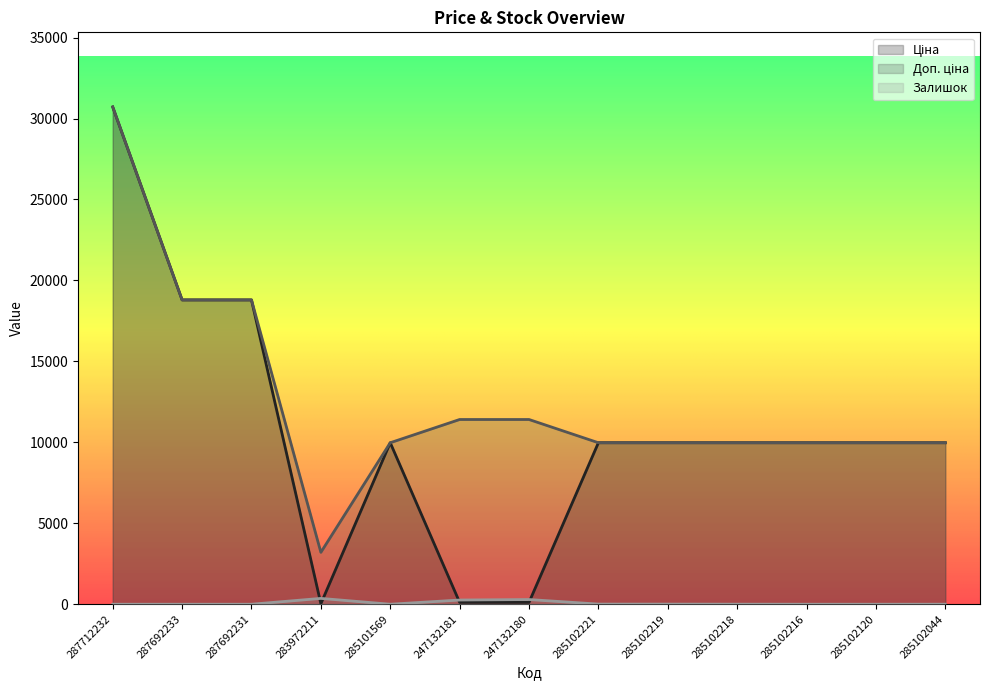

True or false: Ціна has more than 1 points higher than both neighbors.

False